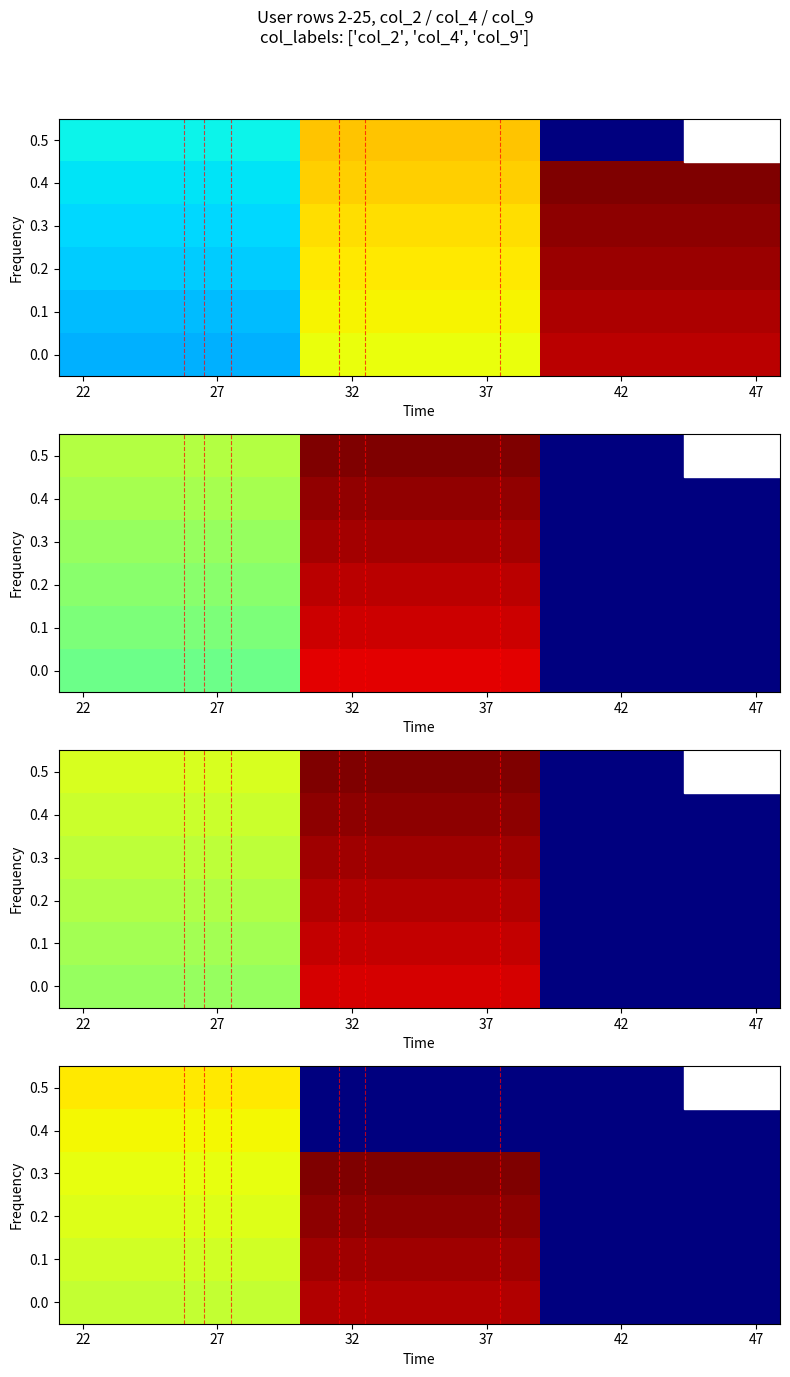

At which label is 0.1 closest to 33?

22